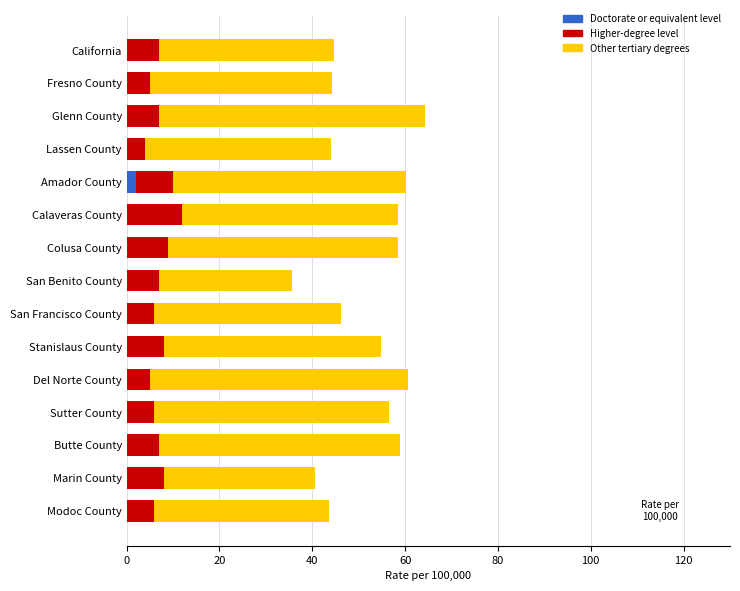

What is the total value across all series at Sutter County?

56.5